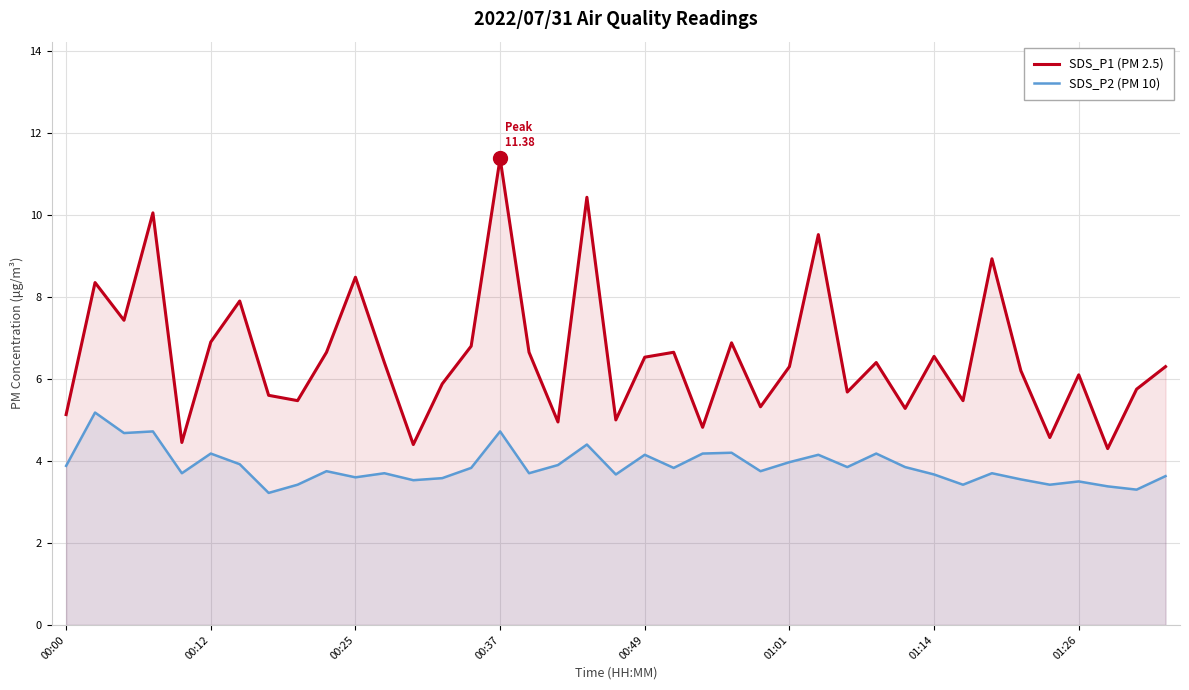

Which series has the widest spread of values?

SDS_P1 (PM 2.5)